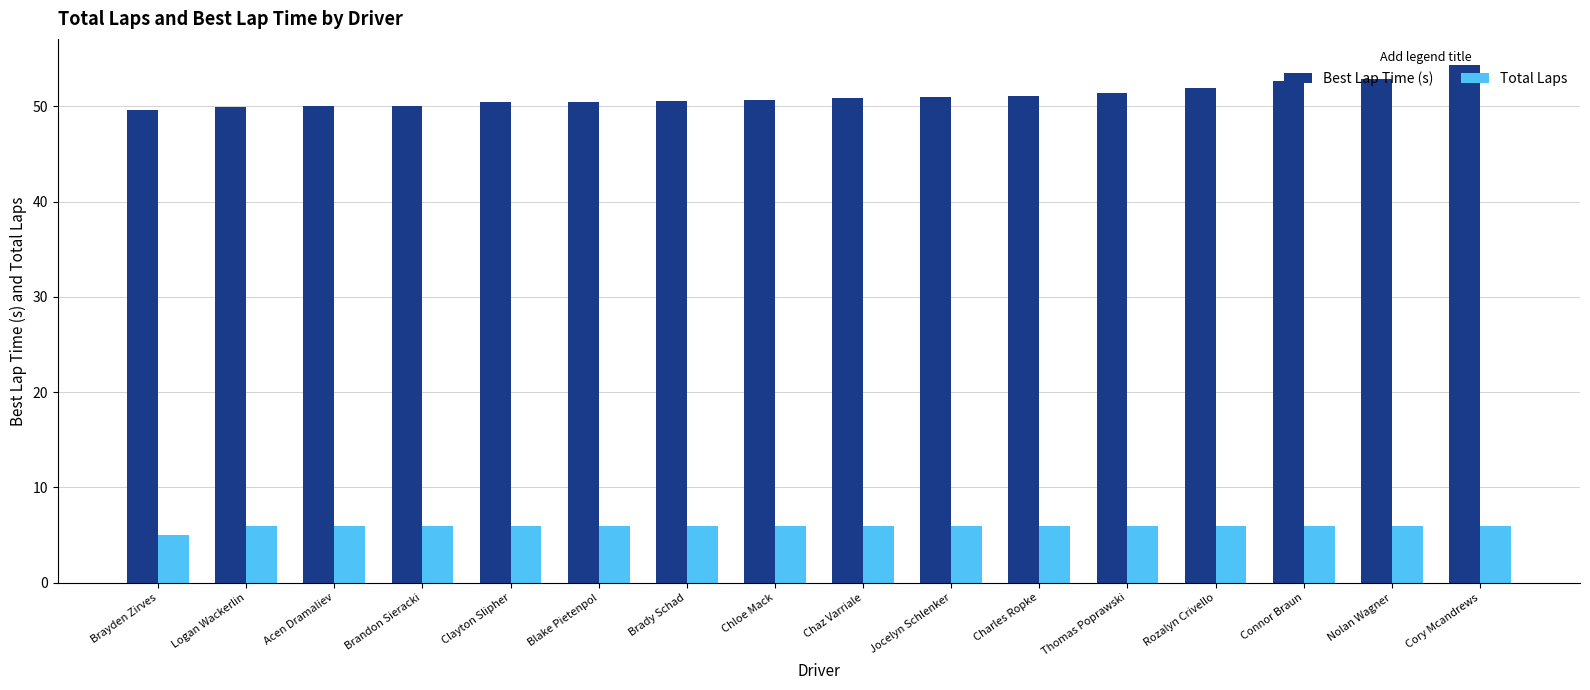

Which series has the largest total across all categories?

Best Lap Time (s)